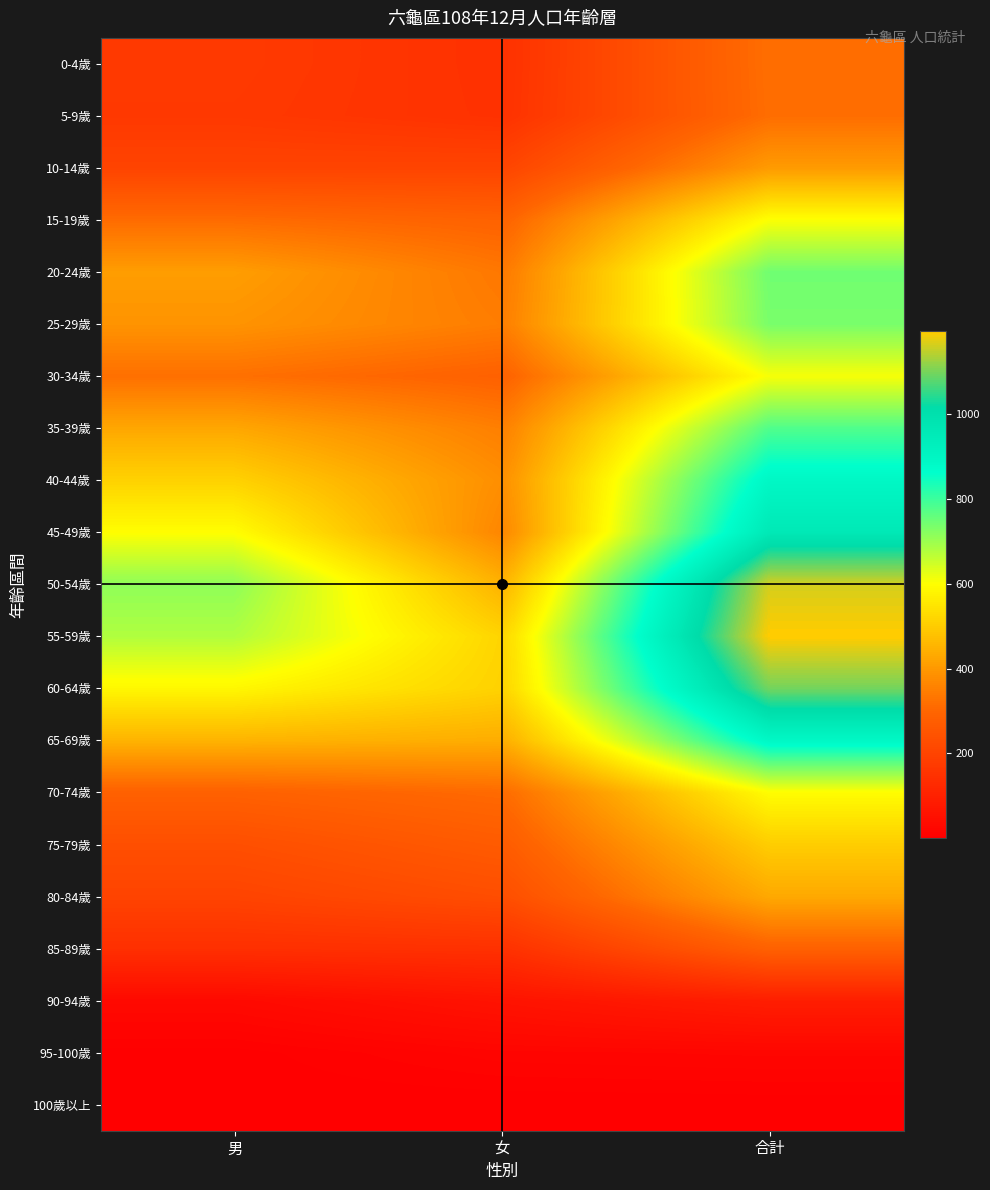

Which has a higher value, 合計 or 女?

合計